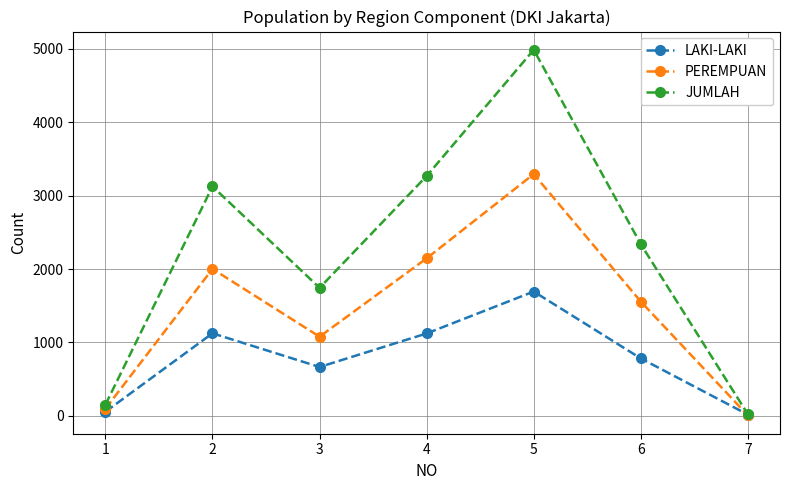

List the series in order of their overall mean, lowest first.

LAKI-LAKI, PEREMPUAN, JUMLAH